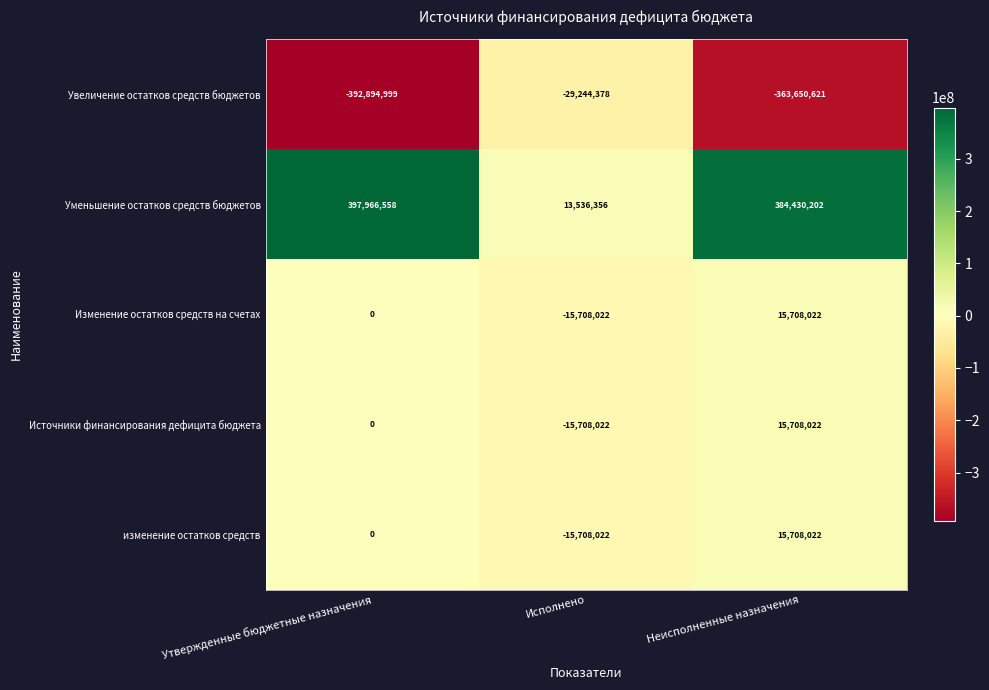

The Изменение остатков средств на счетах series shows -21826758 at Исполнено. True or false?

False